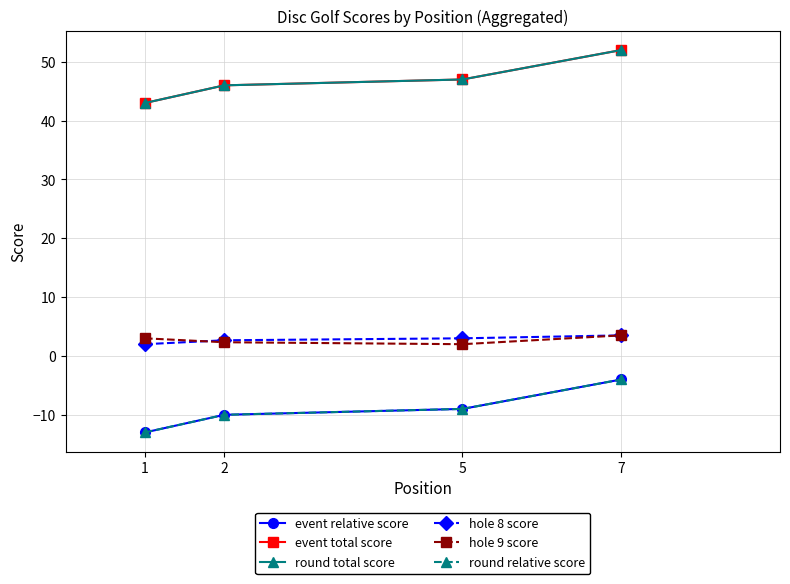

Rank the series at 1 from highest to lowest value.

event total score, round total score, hole 9 score, hole 8 score, event relative score, round relative score